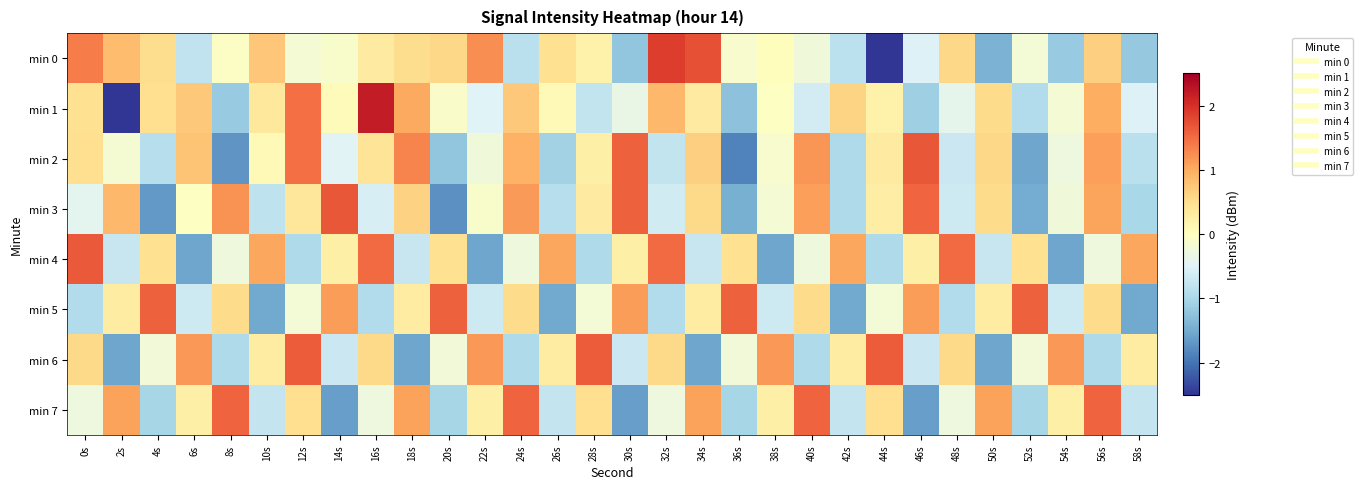

What is the minimum value shown in the chart?

-3.3